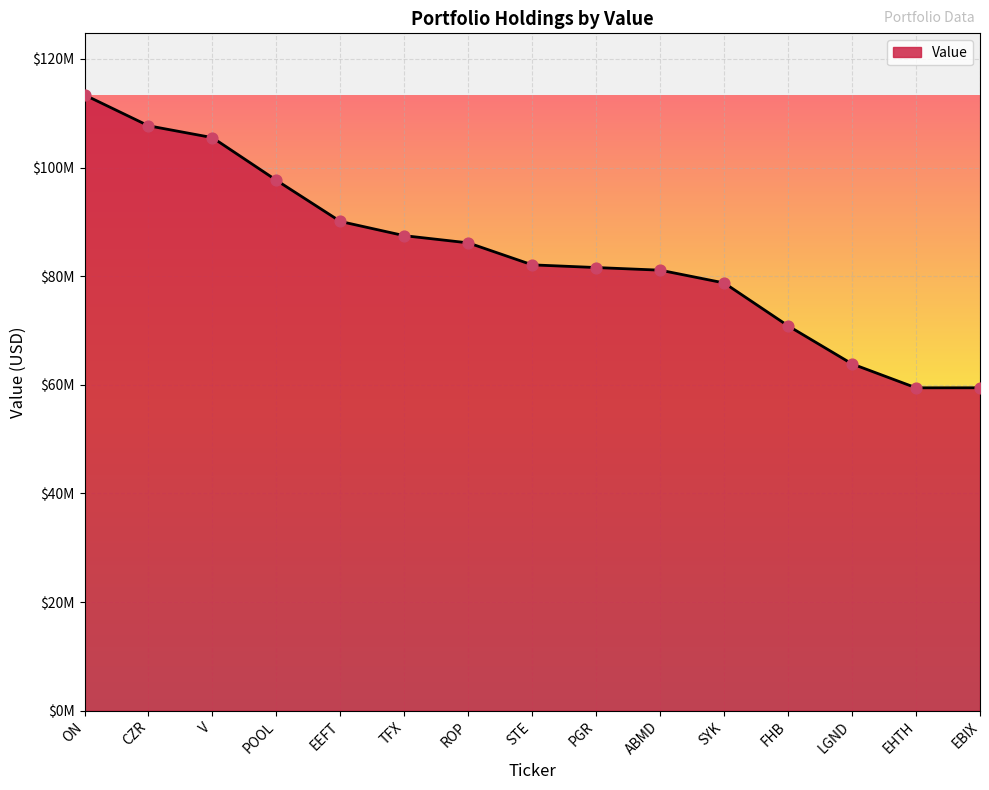

Approximately how many times larger is the value at FHB compared to LGND?

1.1